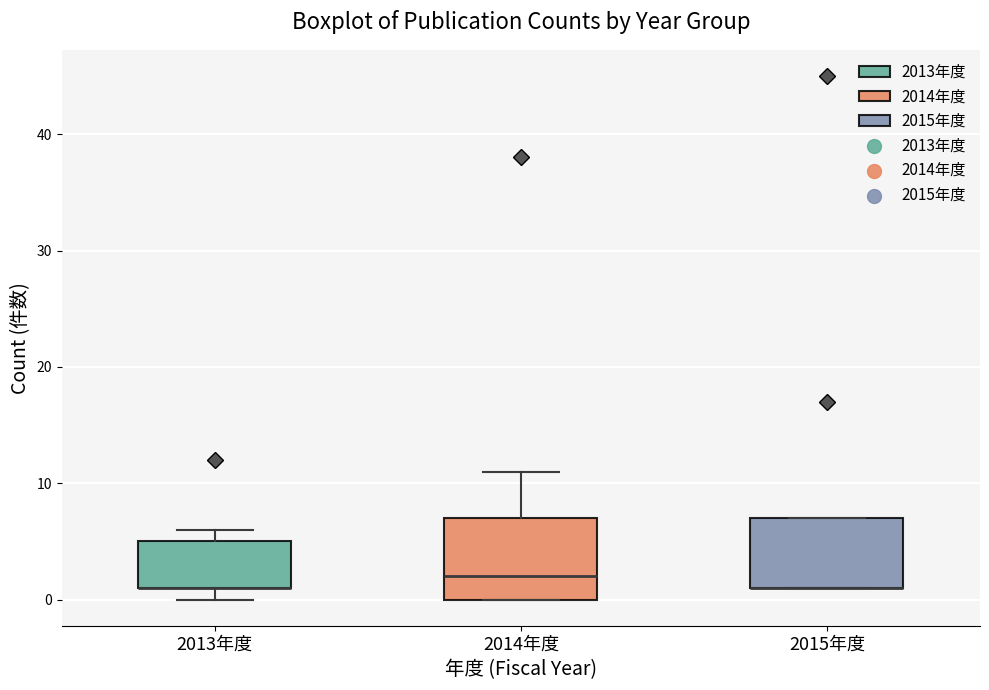

Reading left to right, transcribe this box plot: for each box, give where its median line is, the range the box spans, and where its two whiskers end, as read against the y-axis. The values are not printed on the chart, so give them approximately, as read against the axis.

2013年度: median 1 (drawn on the box's lower edge), box 1 to 5, whiskers 0 to 6
2014年度: median 2, box 0 to 7, whiskers 0 to 11
2015年度: median 1 (drawn on the box's lower edge), box 1 to 7, whiskers 1 to 7